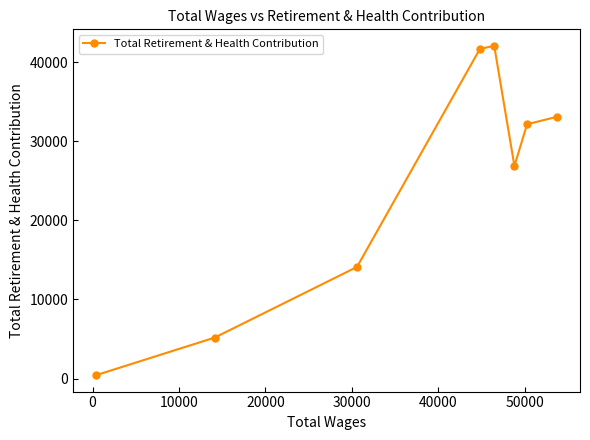

What is the difference between the maximum and minimum values?

41614